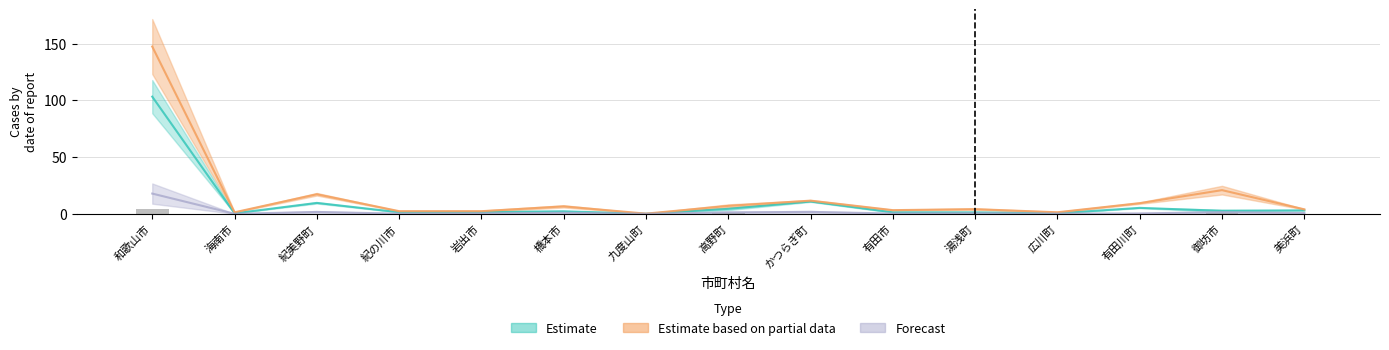

What is the label of the 4th bar from the right?

広川町